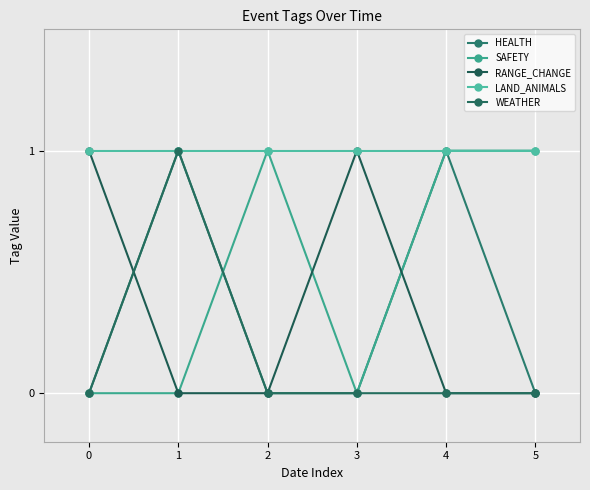

After their last crossing, which series has the higher values: WEATHER or SAFETY?

SAFETY